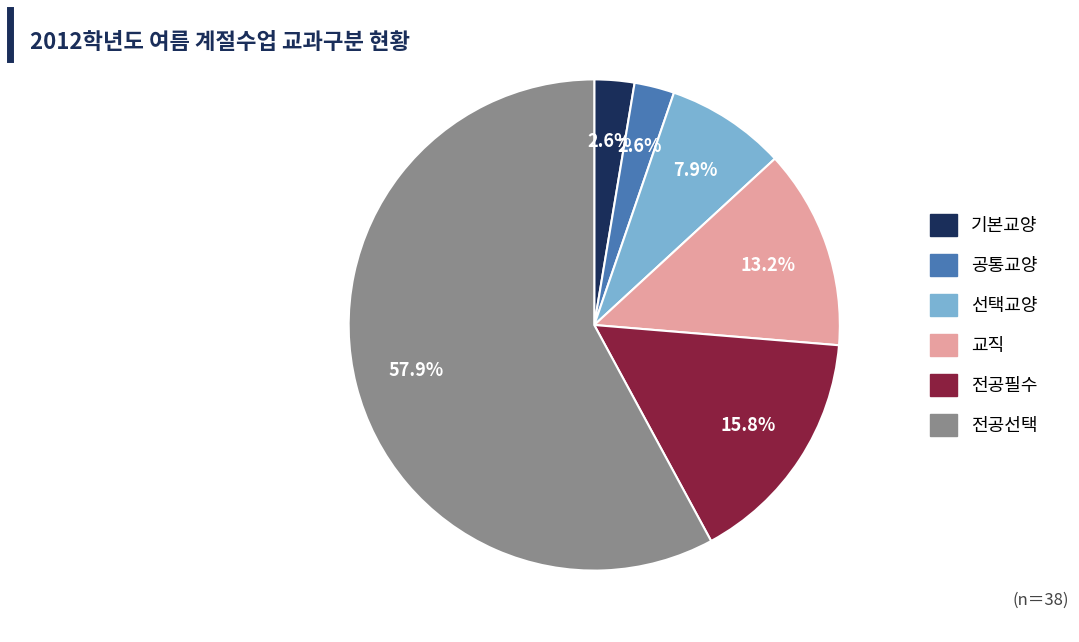

Is there a majority slice in this chart?

Yes